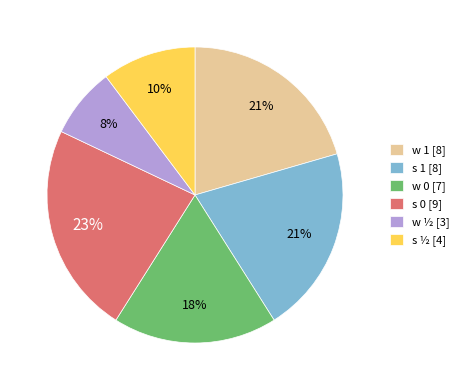

Which has a higher value, w ½ or w 1?

w 1